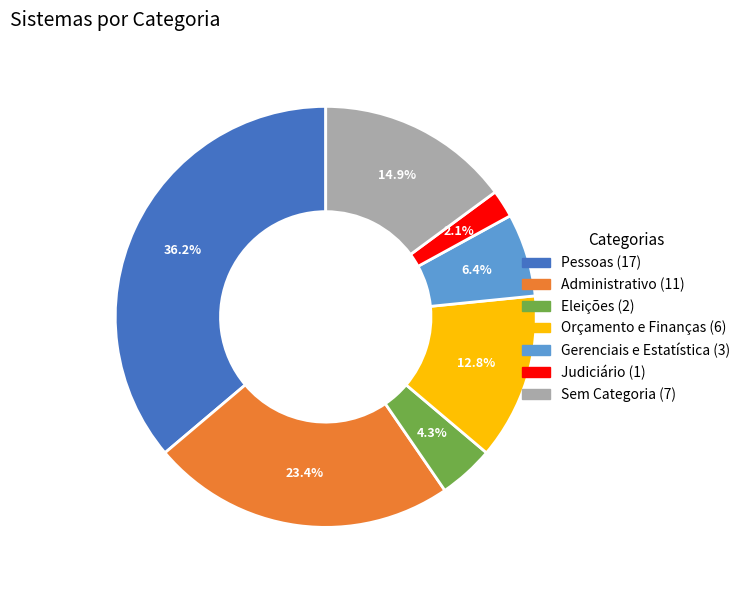

Is there any slice that represents more than half of the pie?

No